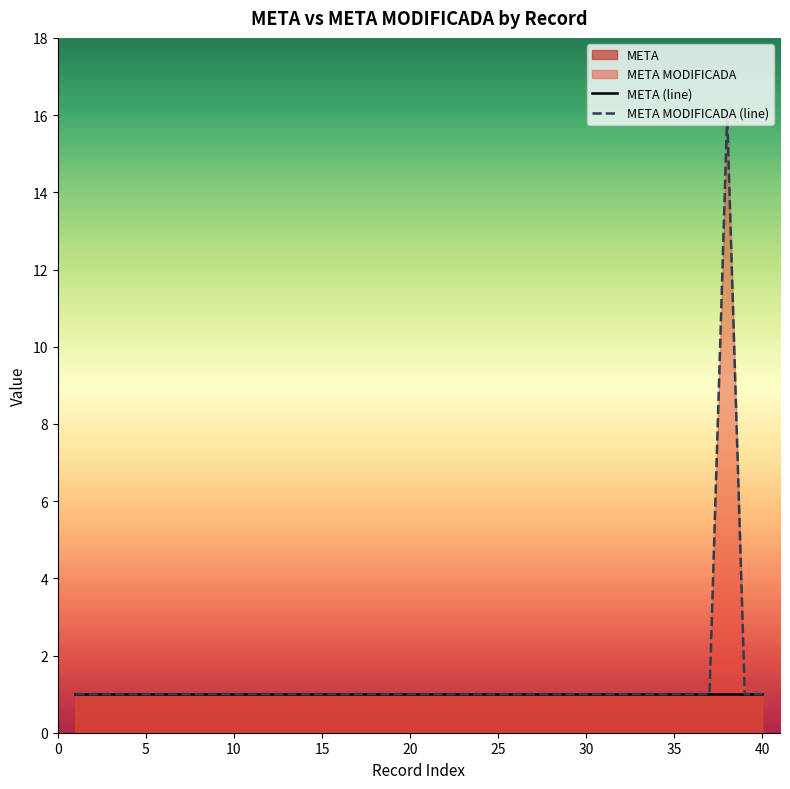

Which series has the widest spread of values?

META MODIFICADA (line)